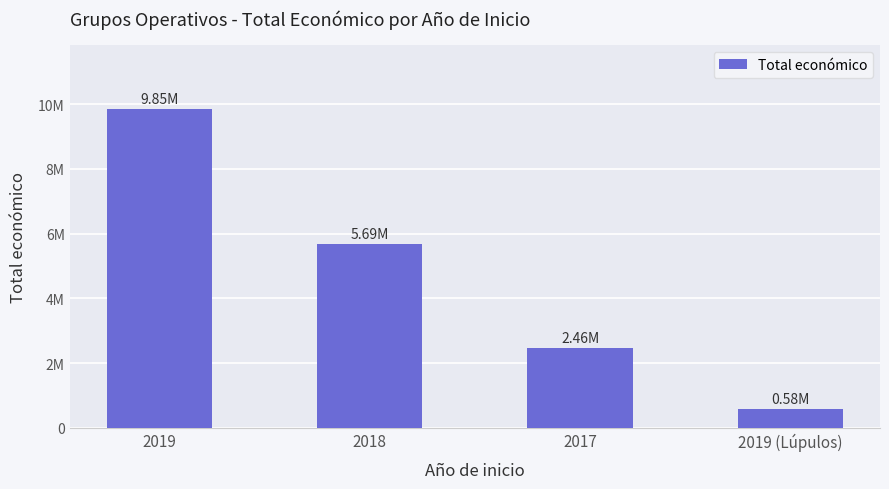

Are the bars horizontal?

No